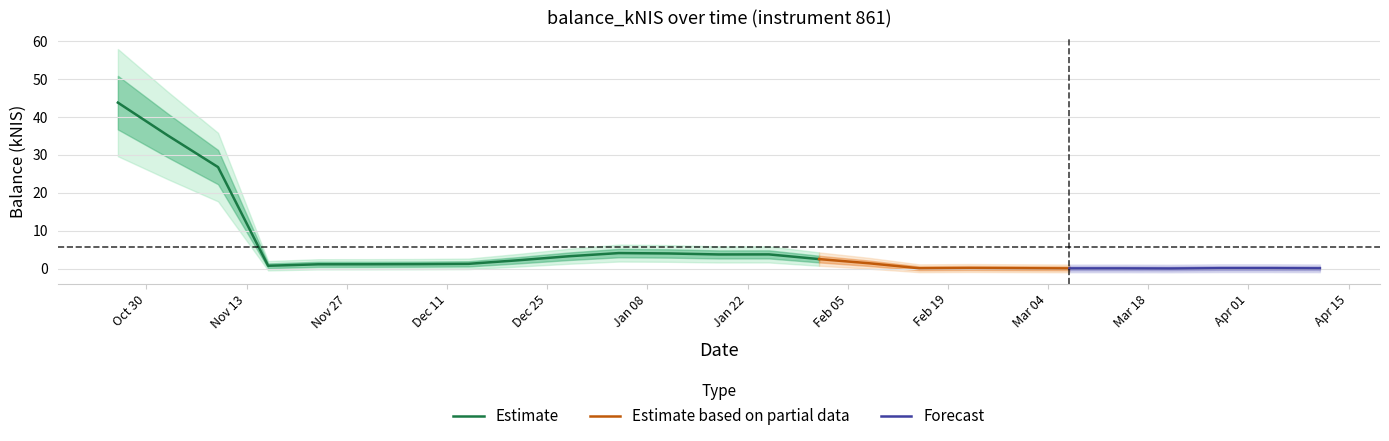

What is the label of the 12th point from the left?

2024-01-11